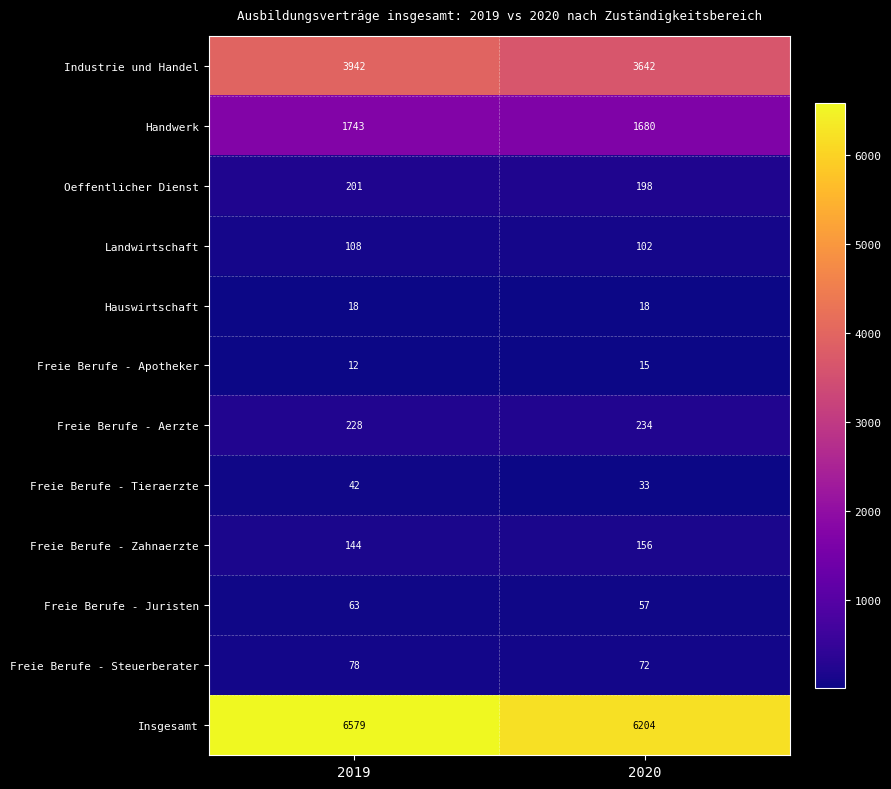

Which series has the largest range (max minus min)?

Insgesamt